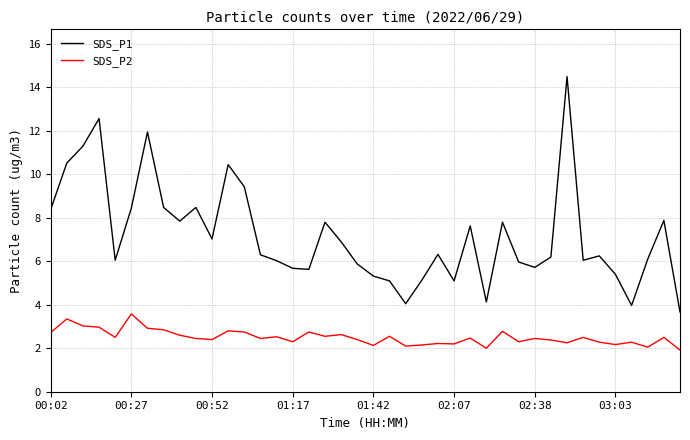

What are all the series names shown in the legend?

SDS_P1, SDS_P2